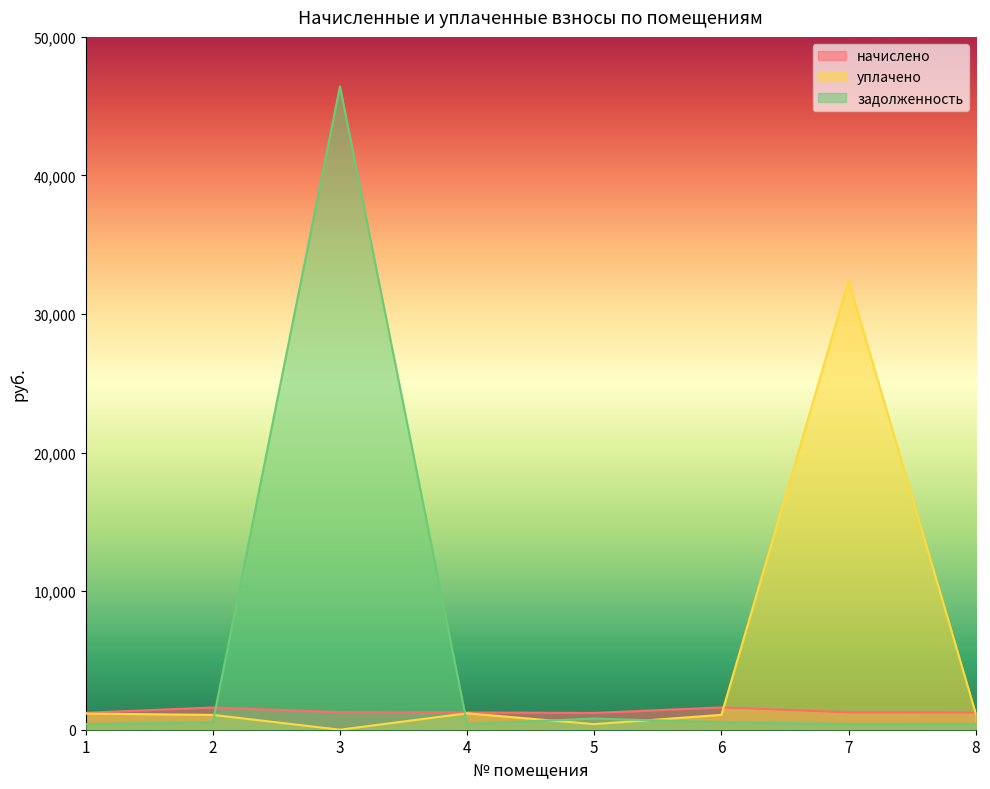

What is the sum of the начислено values at 4 and 1?

2466.9